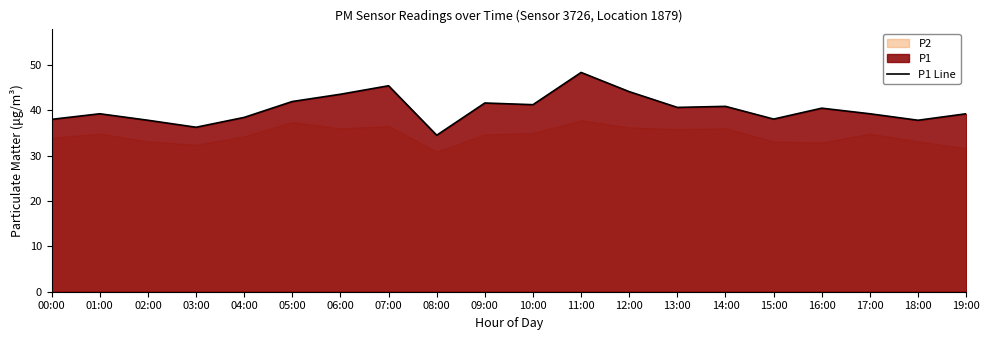

At which label is the value closest to 41?

14:00